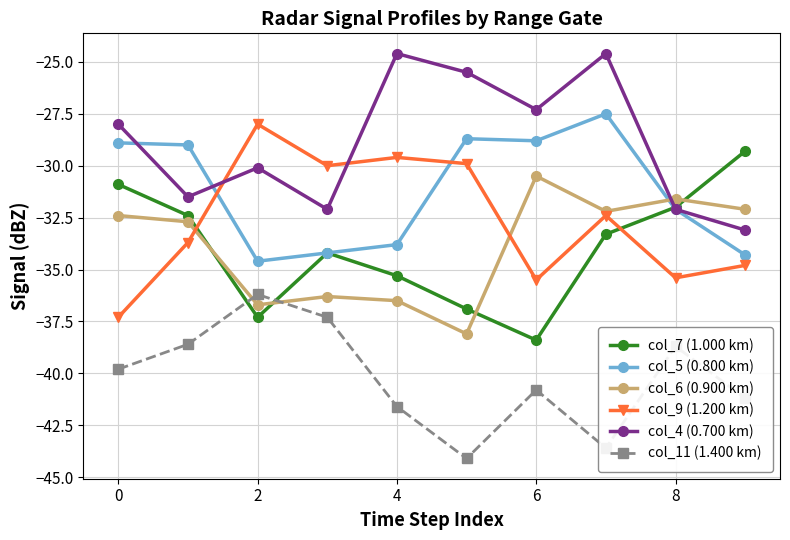

Does the chart have visible grid lines?

Yes